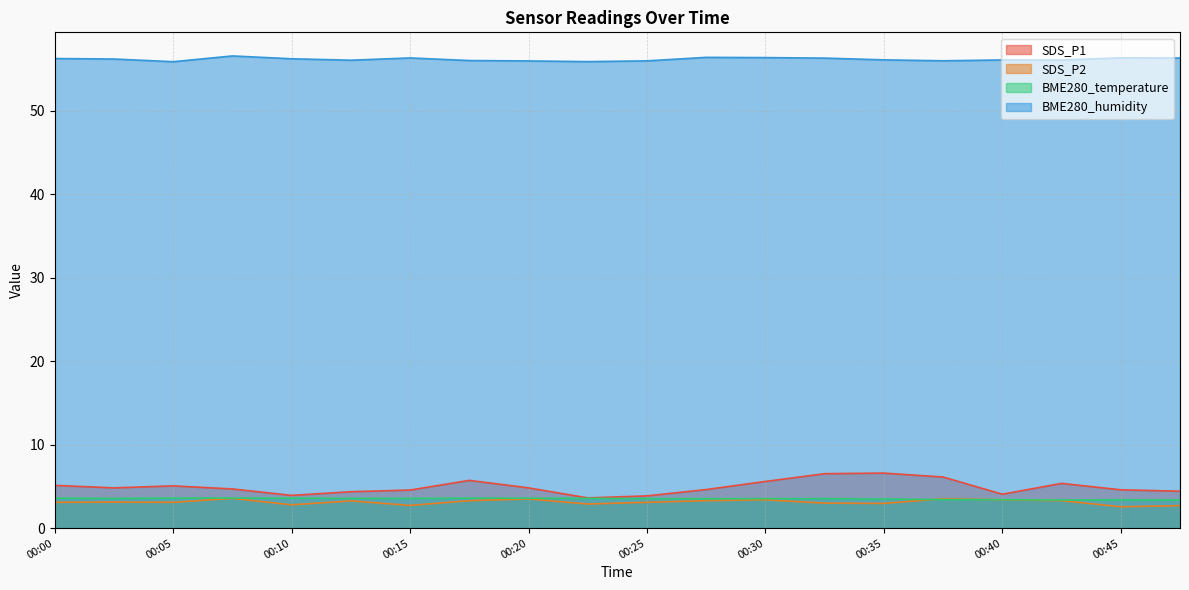

What is the spread (max minus min) of values at 00:15?

53.6